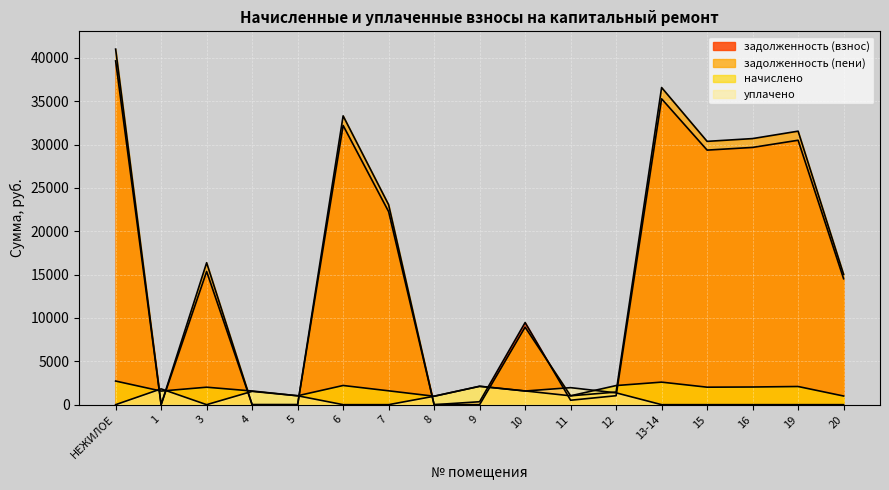

Rank the categories by задолженность (пени) value from lowest to highest.

1, 4, 5, 8, 9, 11, 12, 10, 20, 3, 7, 15, 16, 19, 6, 13-14, НЕЖИЛОЕ